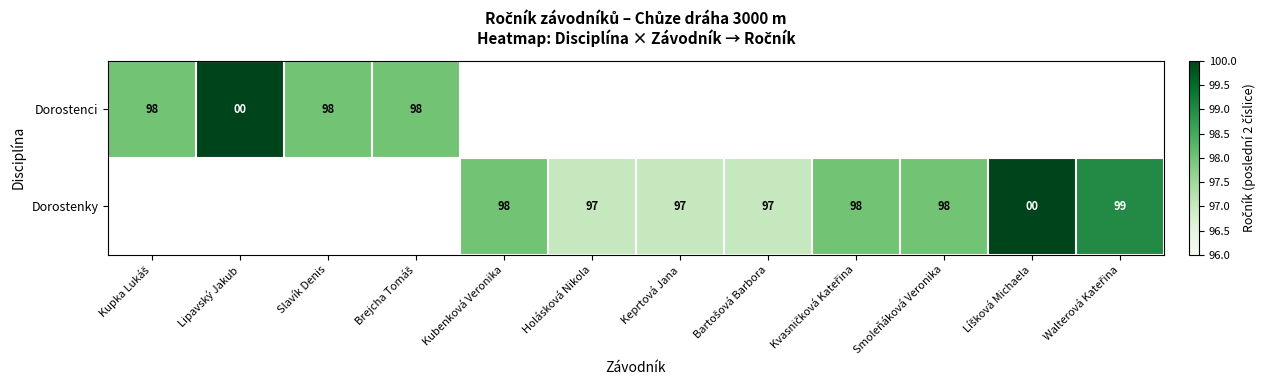

Is it true that Dorostenci equals 67 at Slavík Denis?

False